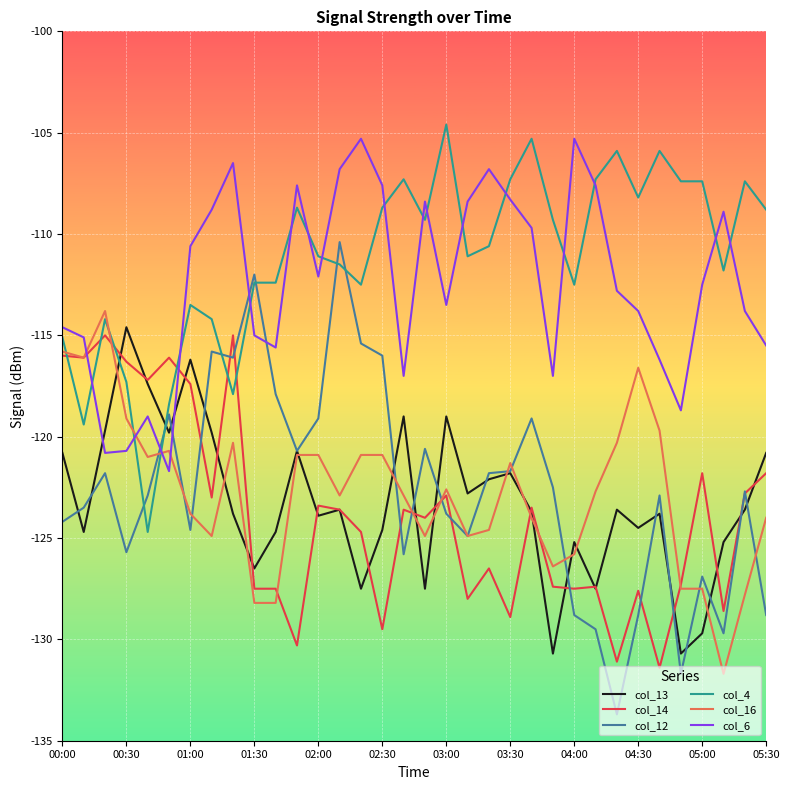

Which series has the largest range (max minus min)?

col_12